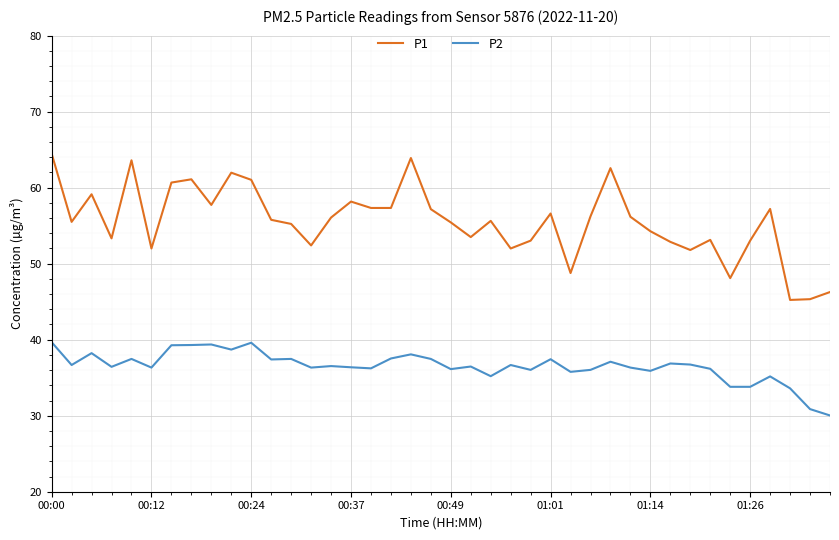

True or false: P1 and P2 cross at least once.

False